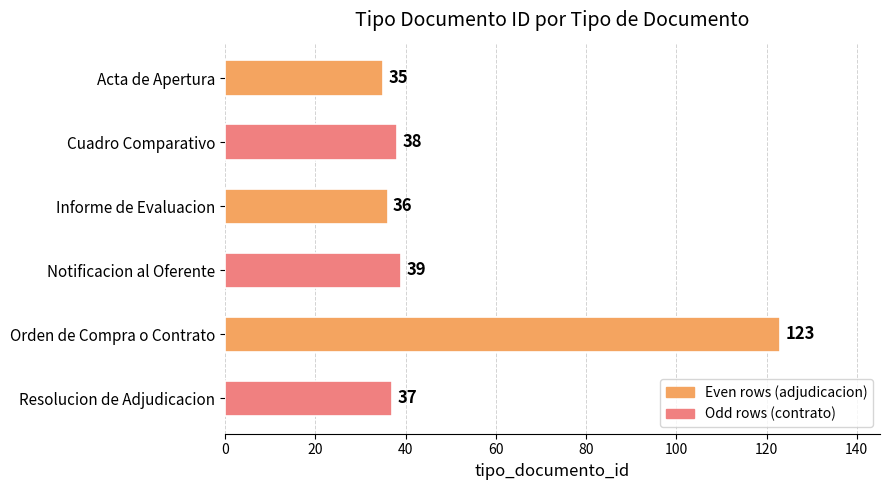

What is the change in value from Notificacion al Oferente to Orden de Compra o Contrato?

+84